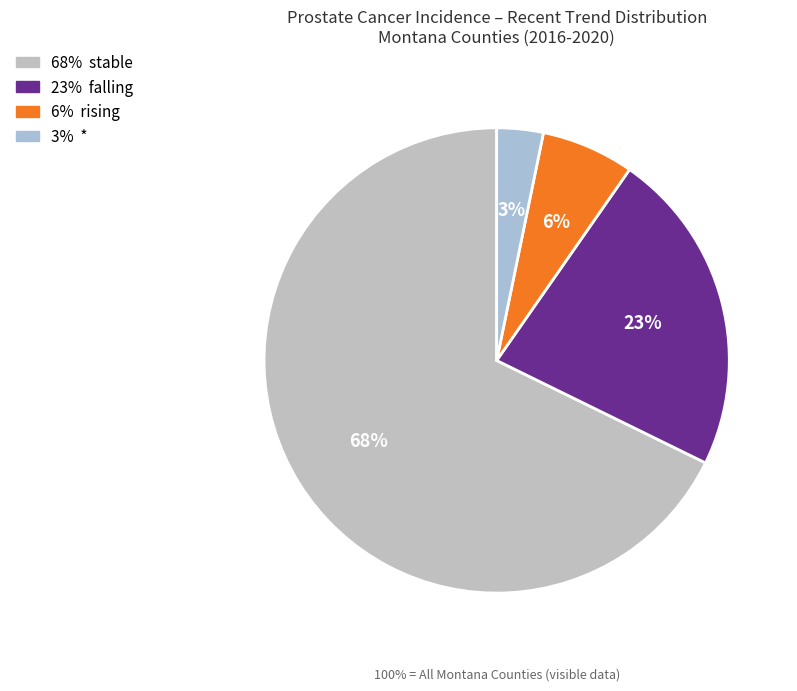

Is there a majority slice in this chart?

Yes